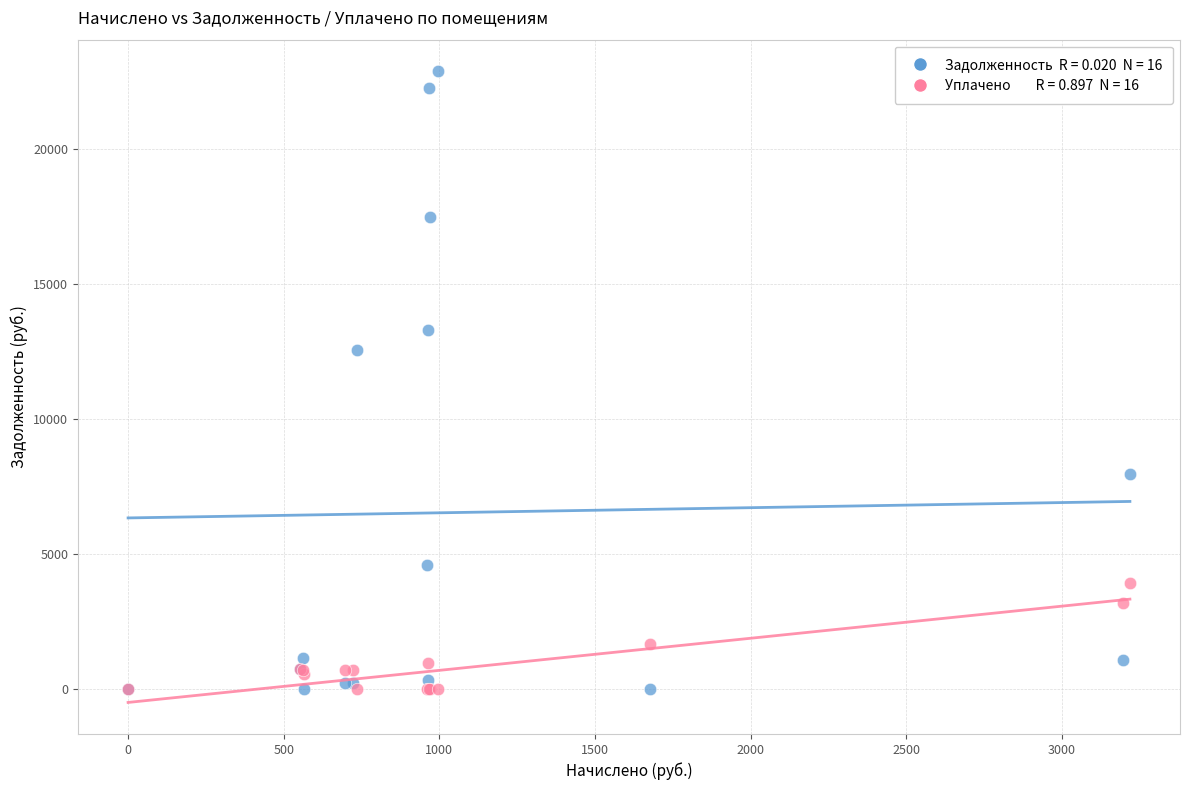

Across all series, what Y value is closest to 11445?

12550.7